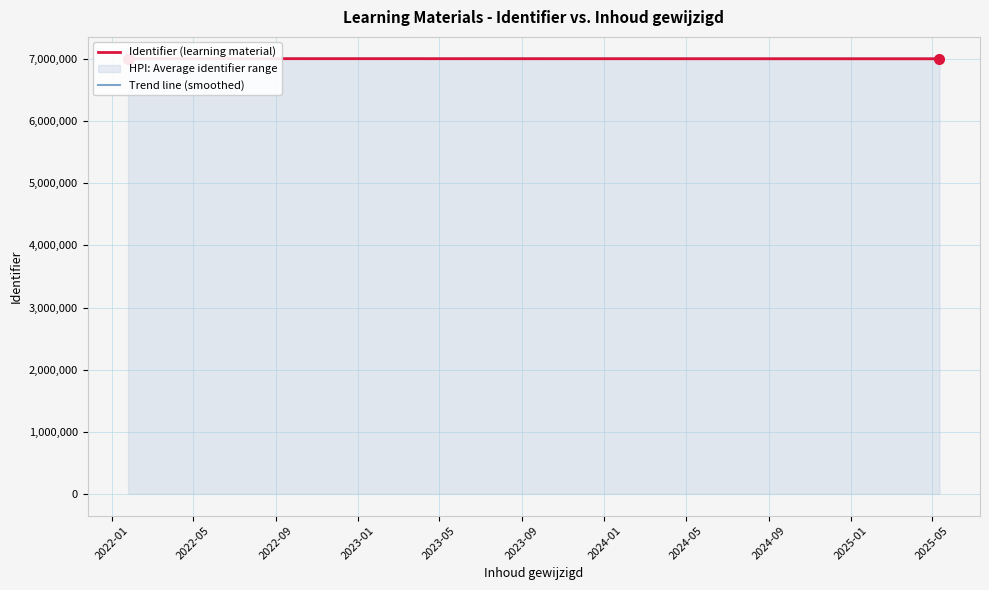

Between which two adjacent categories do Identifier (learning material) and Trend line (smoothed) first intersect?

2022-01 and 2022-05